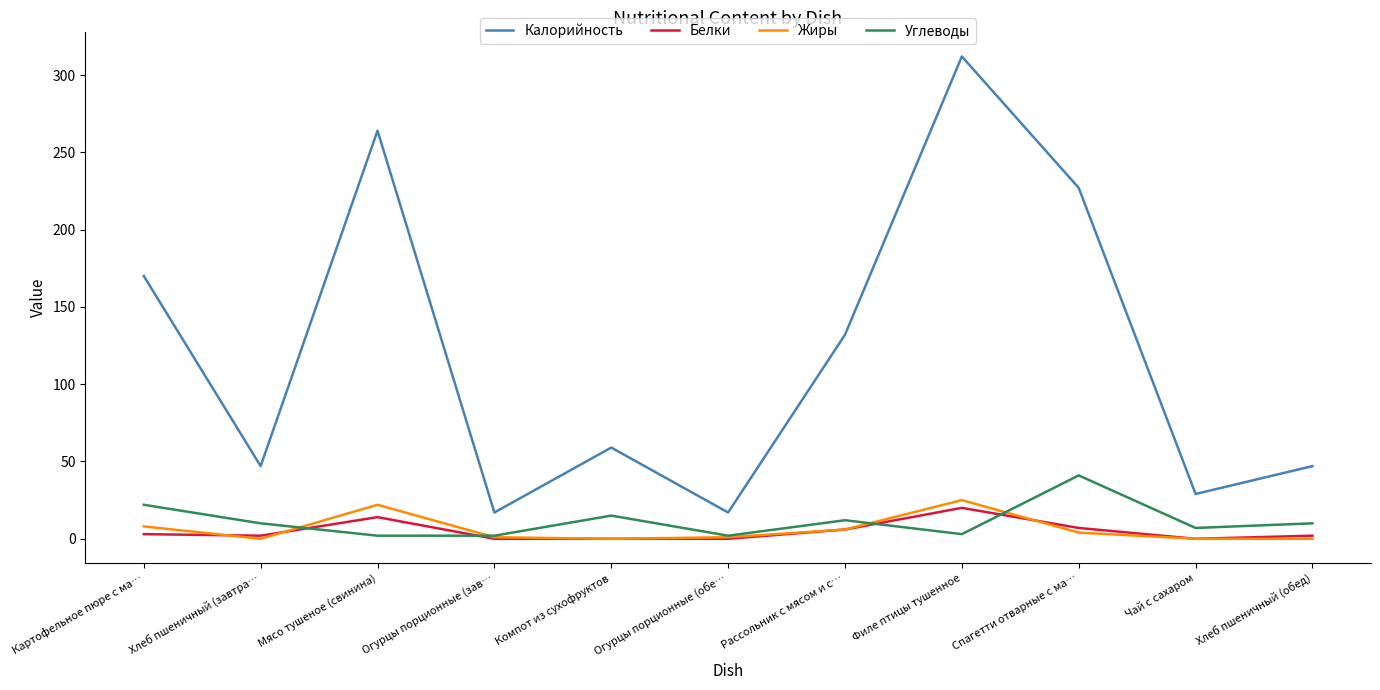

At how many categories does at least one series exceed 219?

3